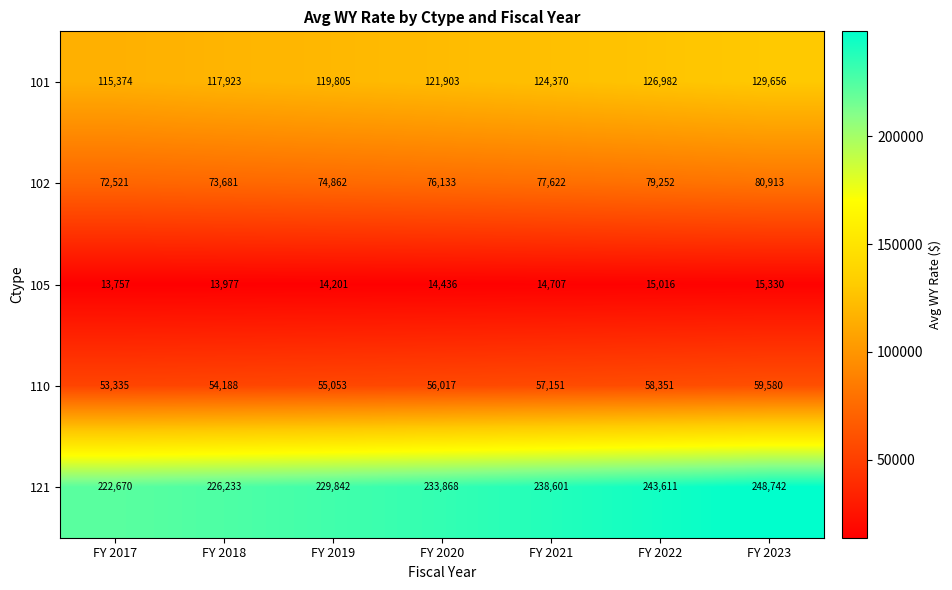

How many 121 values are between 226233 and 243611?

5